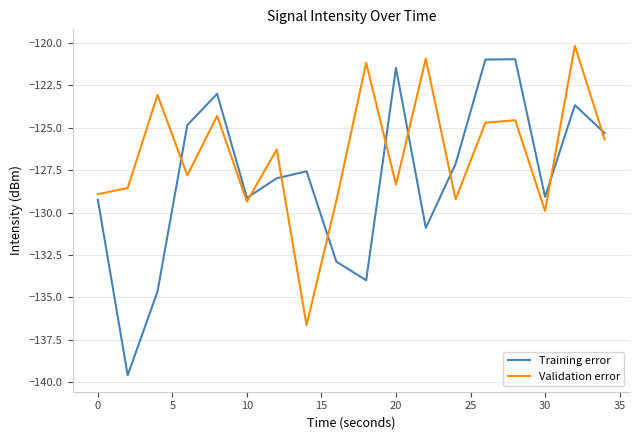

What is the lowest value of the Training error series?

-139.6